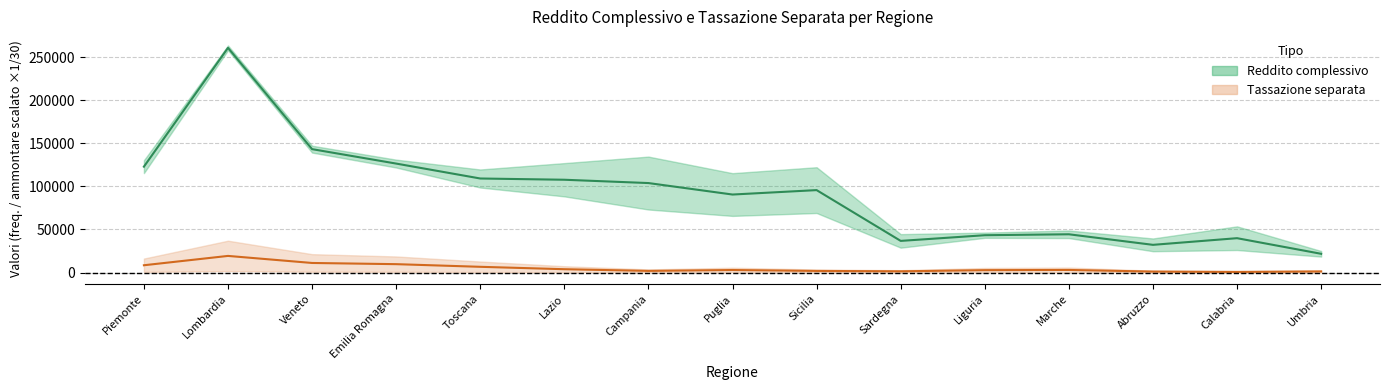

At which category does Tassazione separata (media) reach its first local valley?

Campania